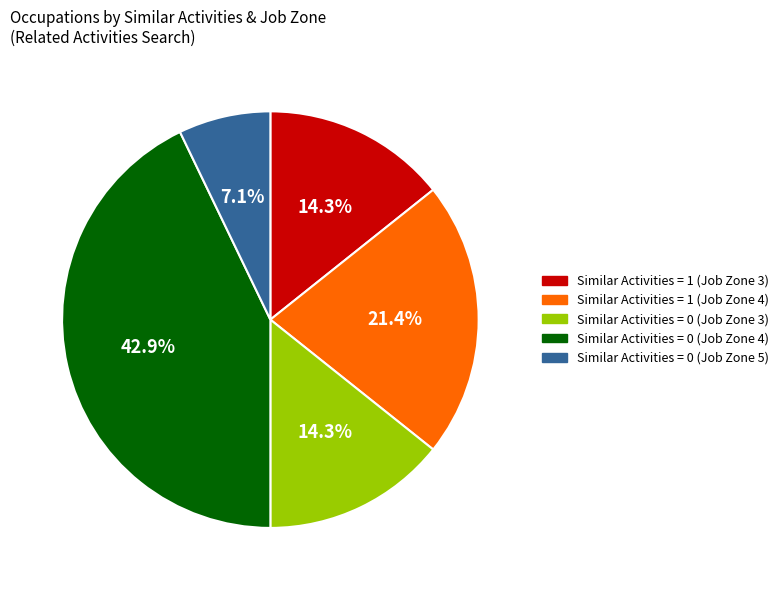

Is there any slice that represents more than half of the pie?

No